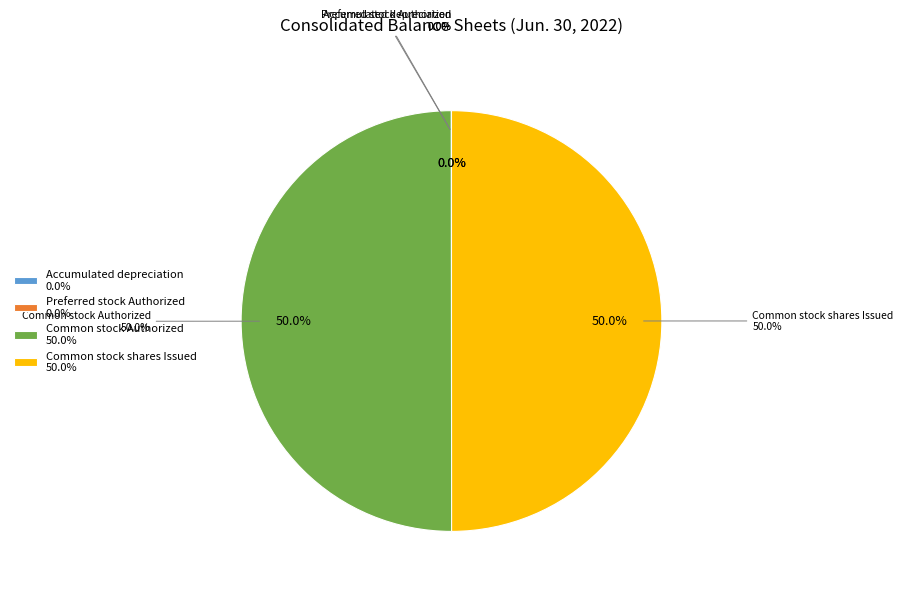

How many slices are in this pie chart?

4